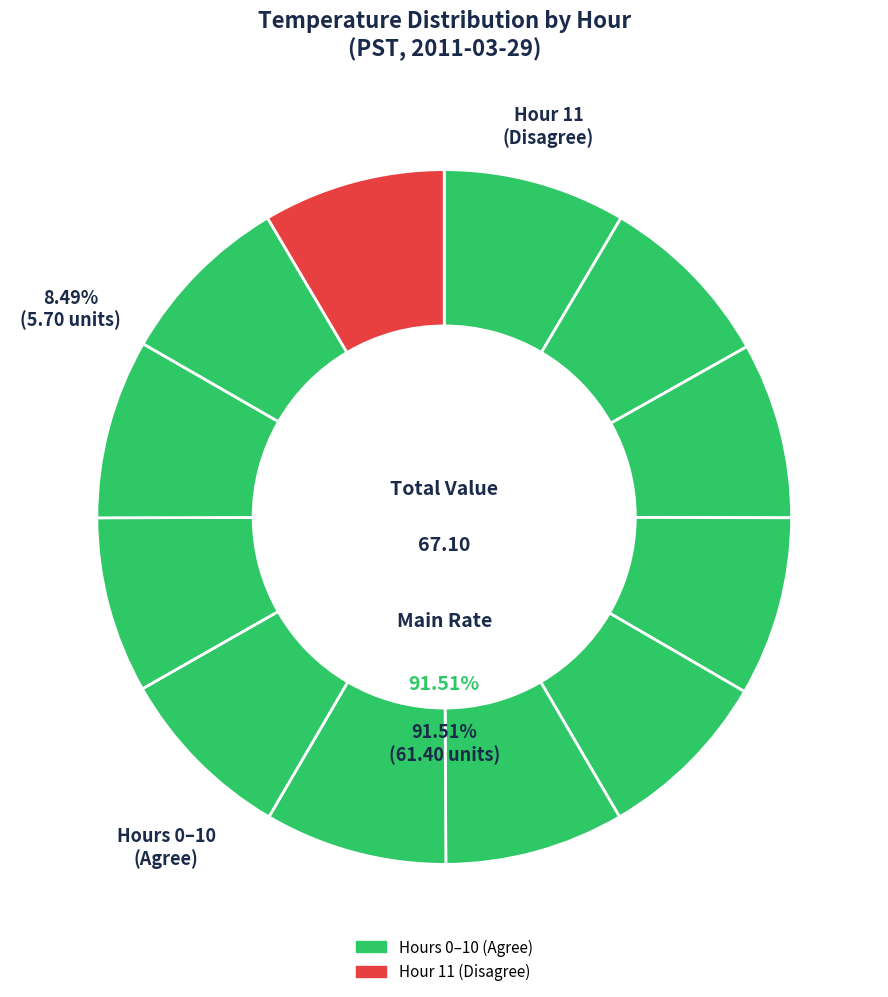

Is Hour 3 the majority of the pie?

No